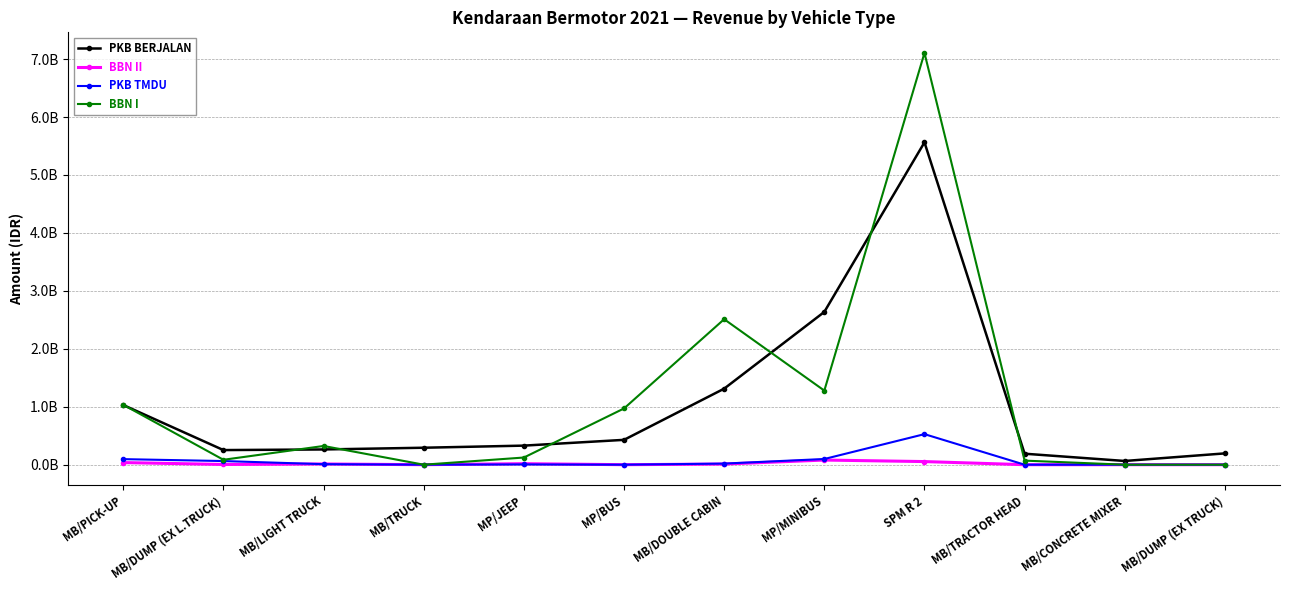

What are all the series names shown in the legend?

PKB BERJALAN, BBN II, PKB TMDU, BBN I